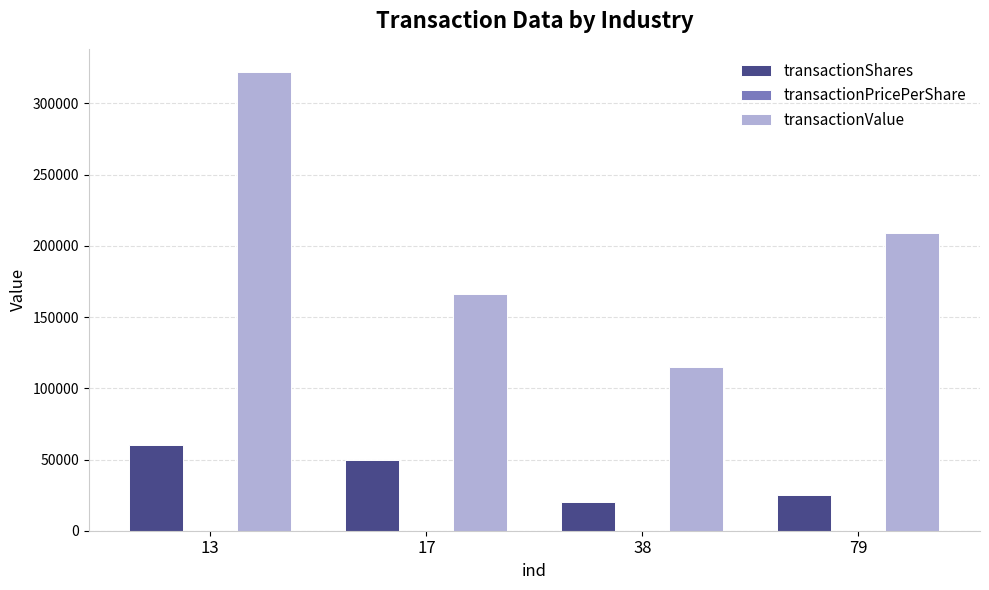

The value of transactionValue at 79 is 209034.0. True or false?

True